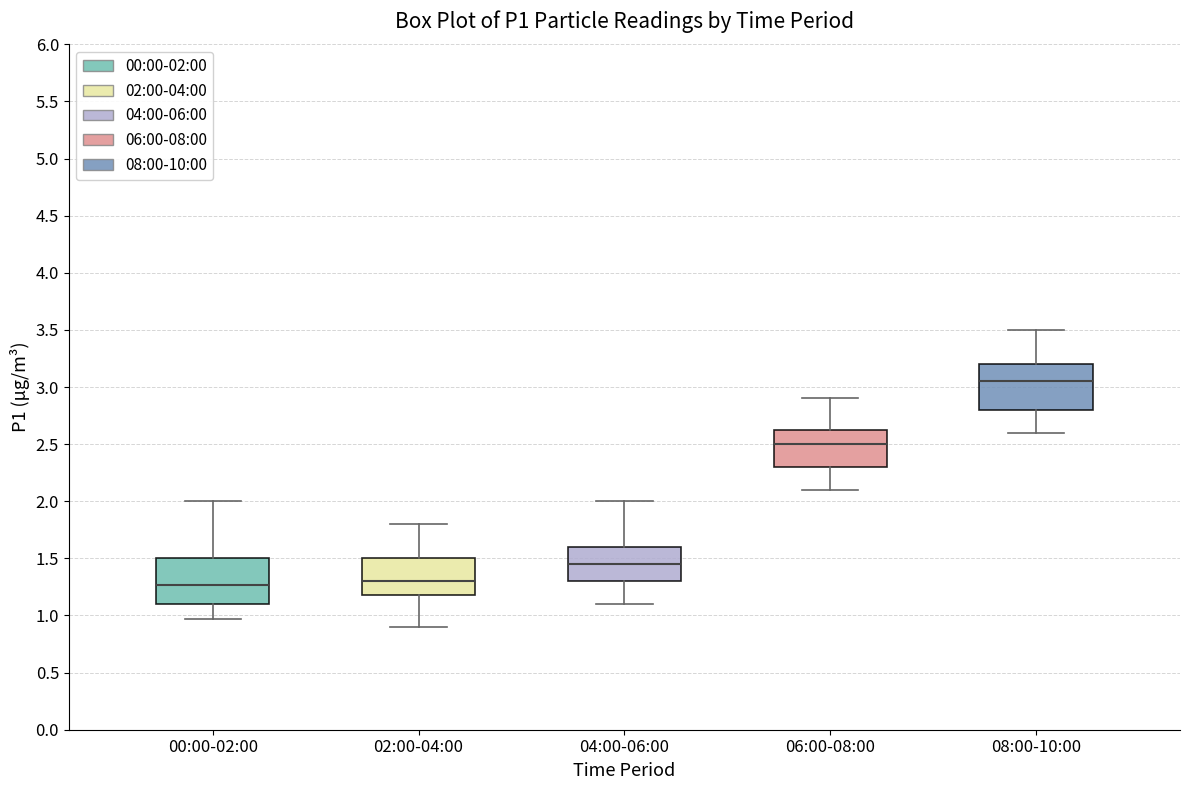

Reading left to right, read every box against the y-axis: the position of its median line, the range the box covers, and the ends of its whiskers. The values are not printed on the chart, so give them approximately, as read against the axis.

00:00-02:00: median 1.25, box 1.10 to 1.50, whiskers 0.95 to 2.00
02:00-04:00: median 1.30, box 1.20 to 1.50, whiskers 0.90 to 1.80
04:00-06:00: median 1.45, box 1.30 to 1.60, whiskers 1.10 to 2.00
06:00-08:00: median 2.50, box 2.30 to 2.65, whiskers 2.10 to 2.90
08:00-10:00: median 3.05, box 2.80 to 3.20, whiskers 2.60 to 3.50